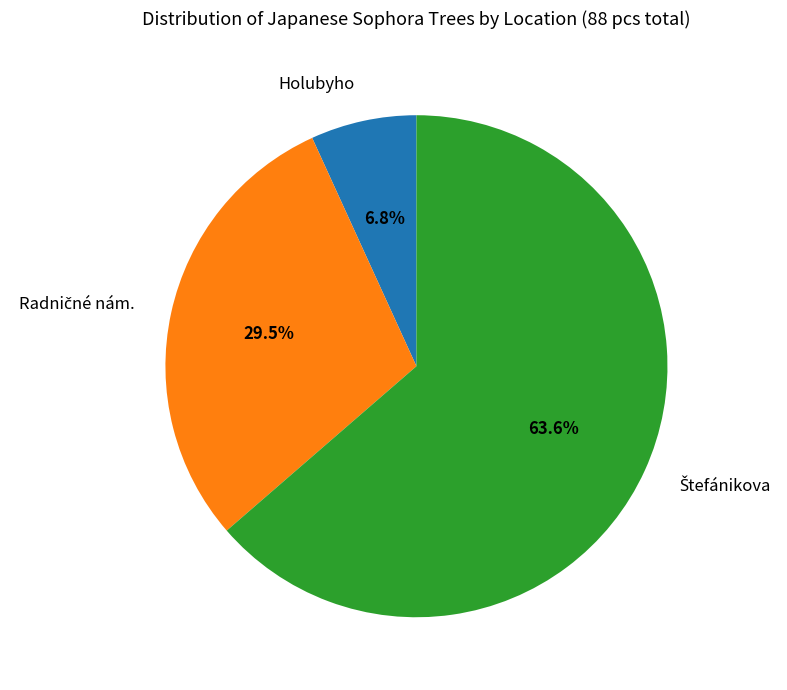

Which slice is the smallest?

Holubyho